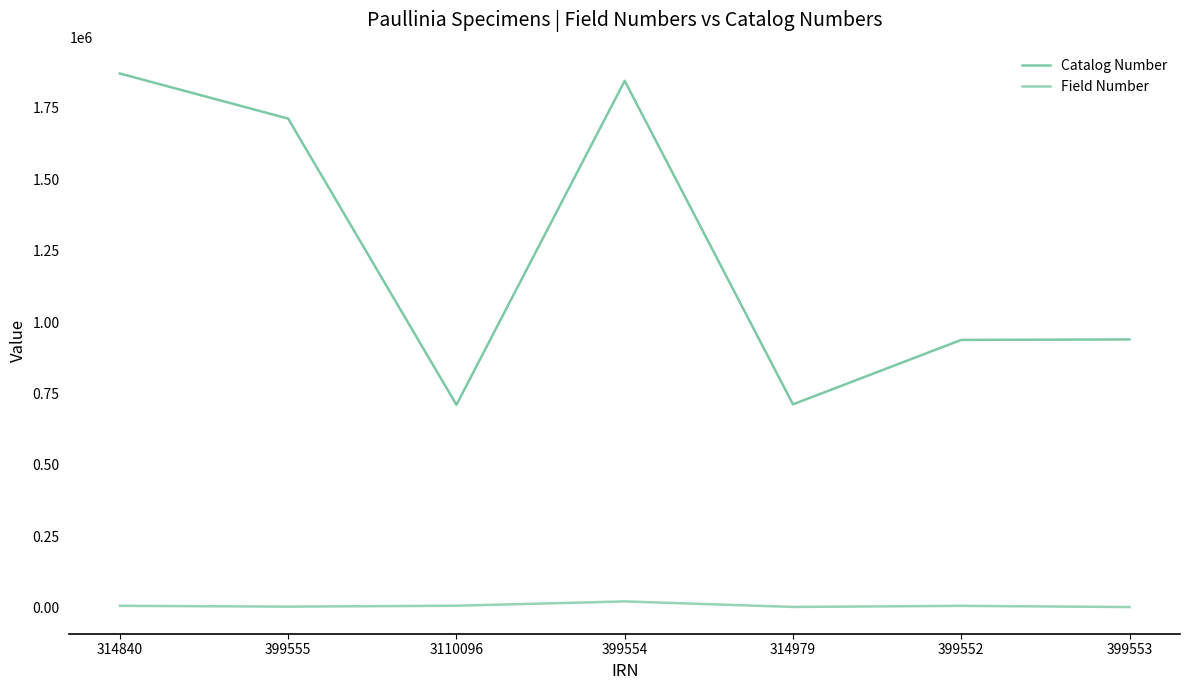

Is it true that Catalog Number equals 861701 at 399554?

False